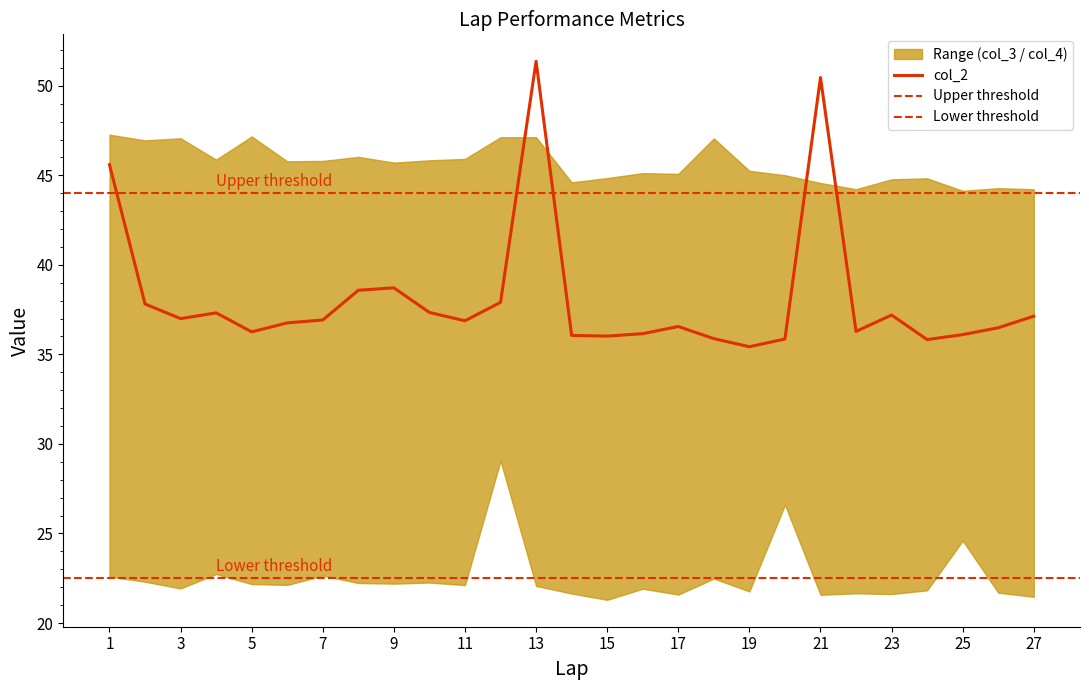

Does the chart have visible grid lines?

No